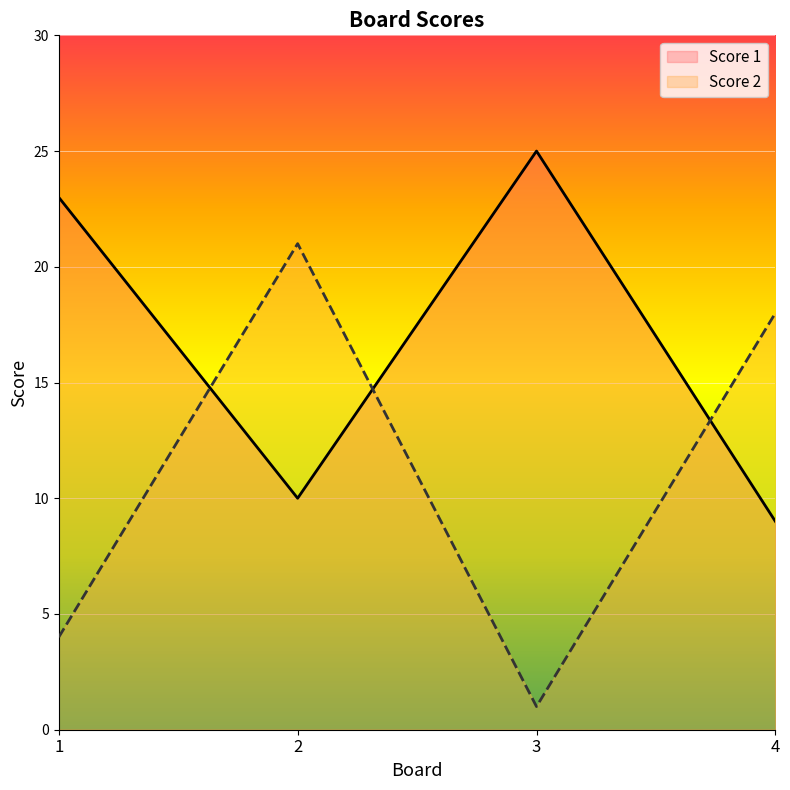

Does the chart display data point markers on the line(s)?

No